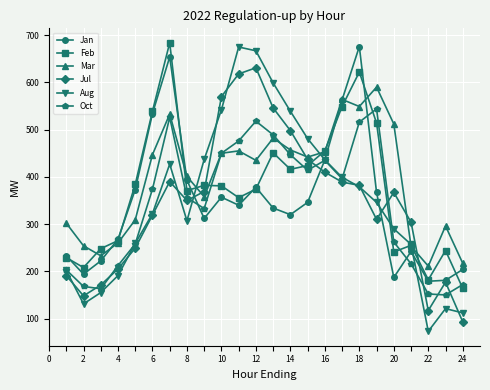

In Mar, how many points are higher than both neighbors (excluding endpoints)?

6